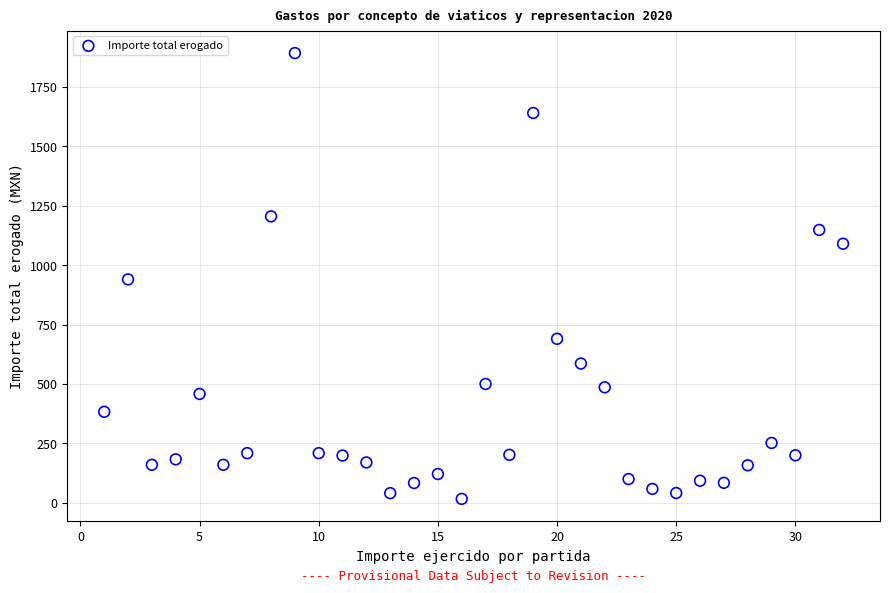

What is the range of X values (max minus min)?

31.0